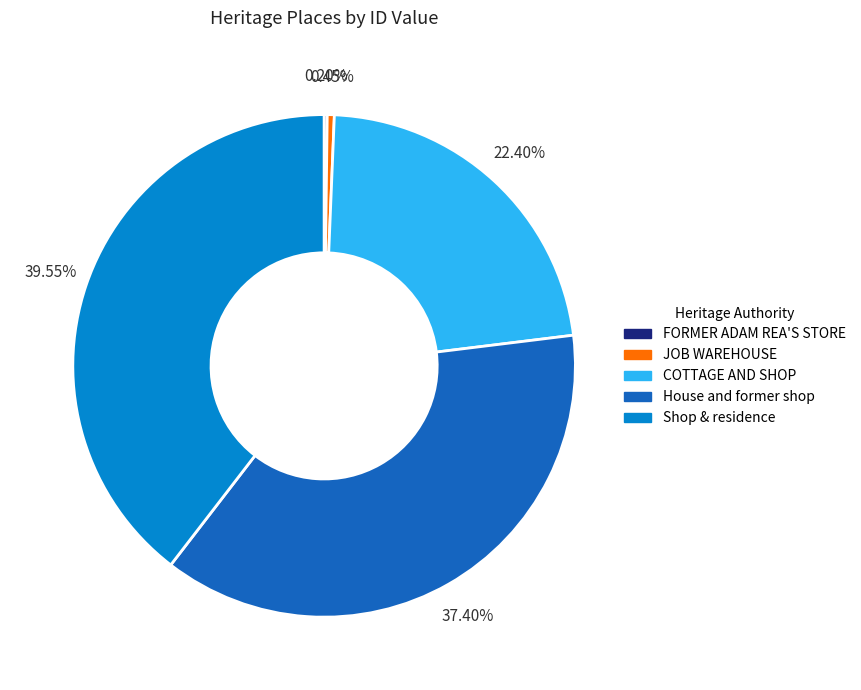

Is there a majority slice in this chart?

No